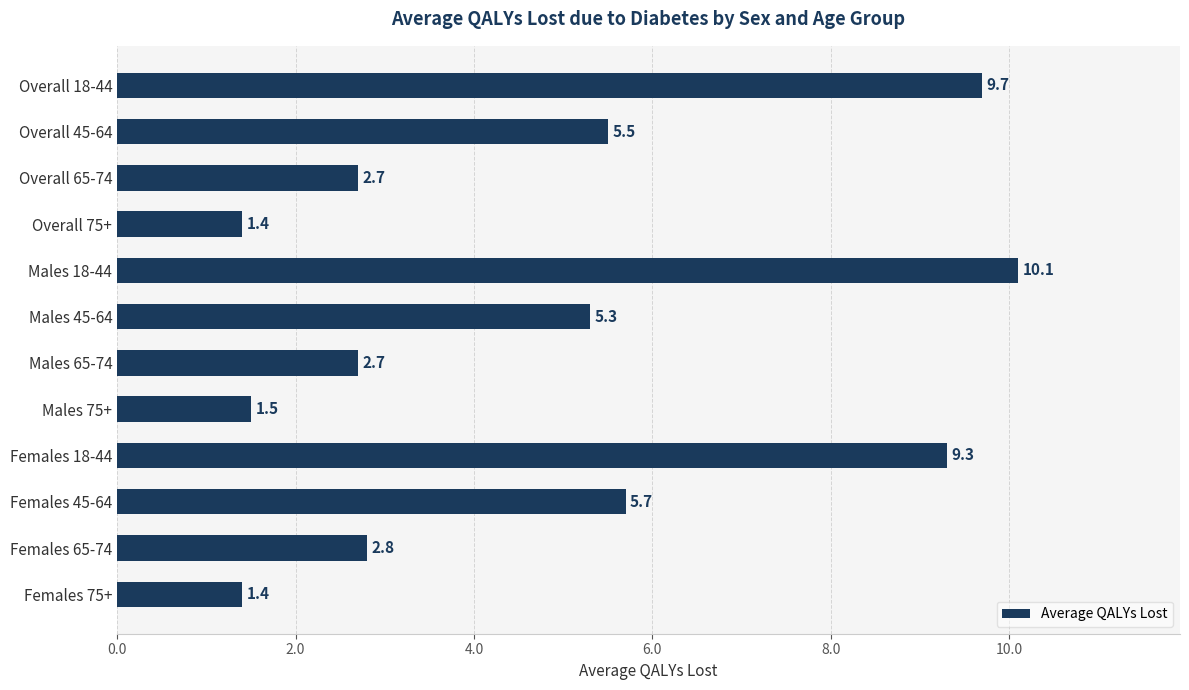

What is the greatest value displayed?

10.1